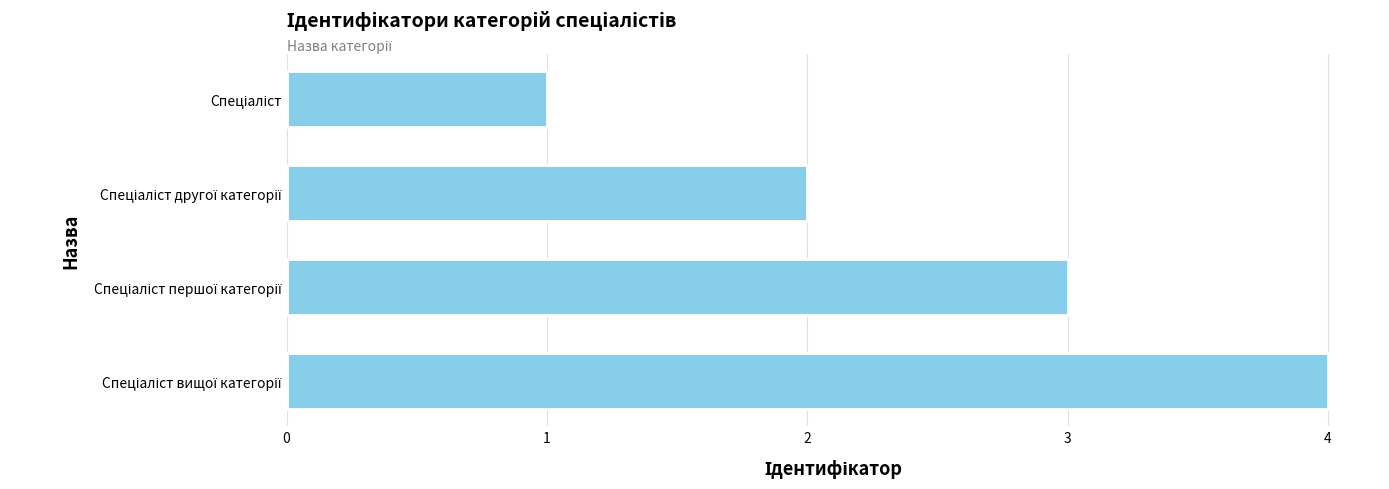

What is the greatest value displayed?

4